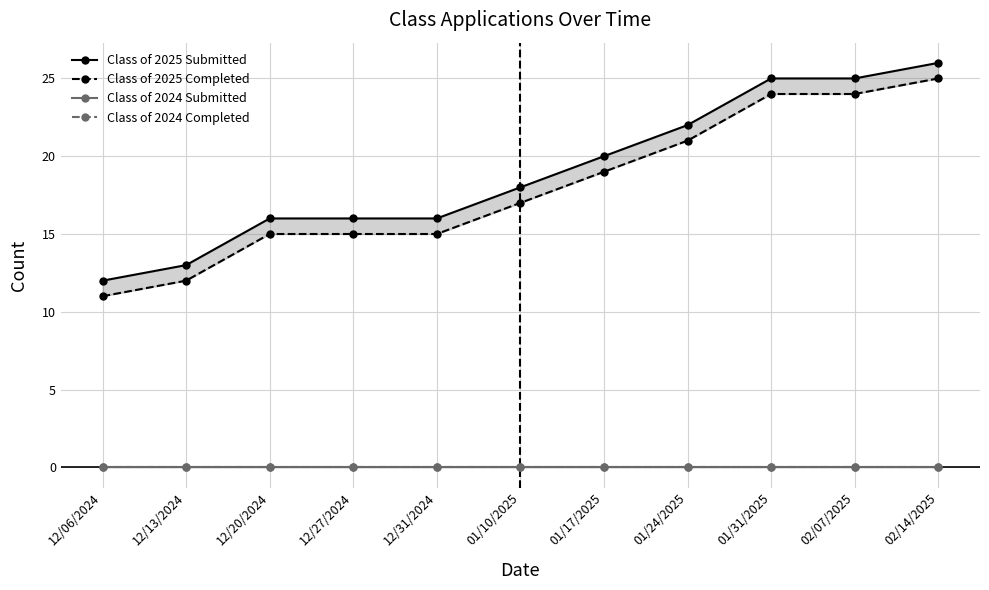

At which label does Class of 2025 Submitted first exceed 18?

01/17/2025